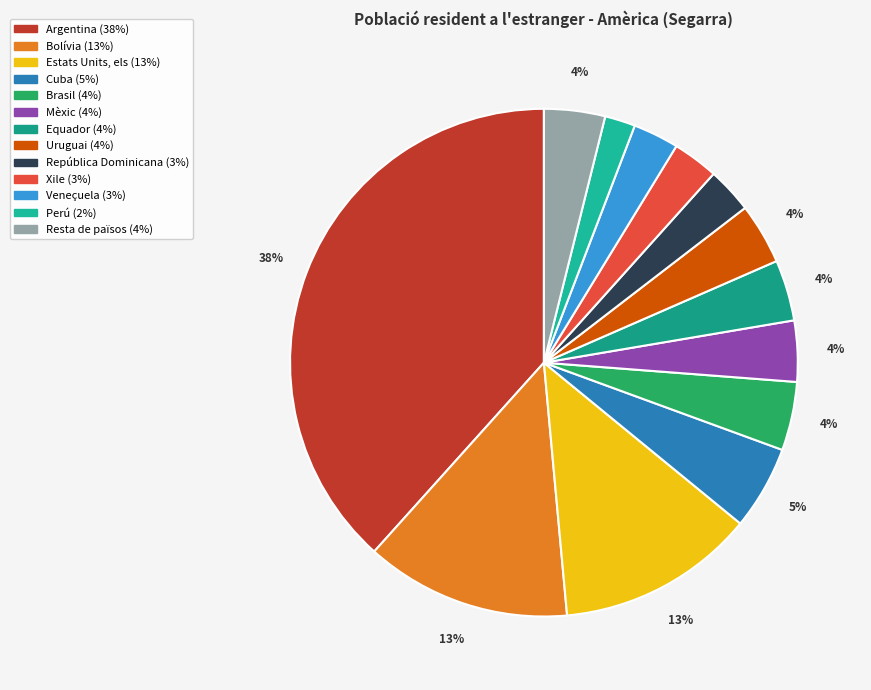

The Mèxic slice represents 4% of the pie. True or false?

True